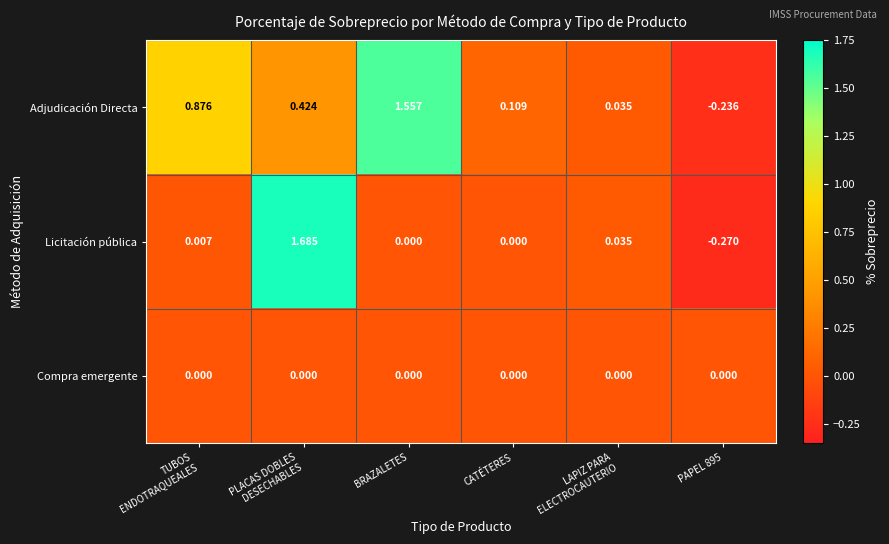

At which label does Adjudicación Directa reach its peak?

BRAZALETES